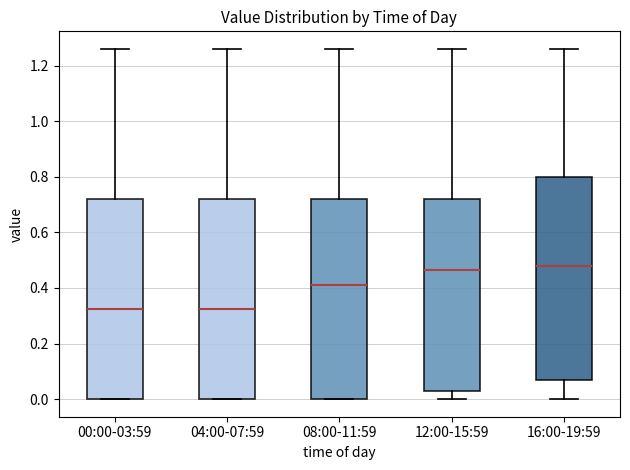

Where is the lower edge of the box for 04:00-07:59 on the y-axis? The values are not printed on the chart, so give them approximately, as read against the axis.

0.00